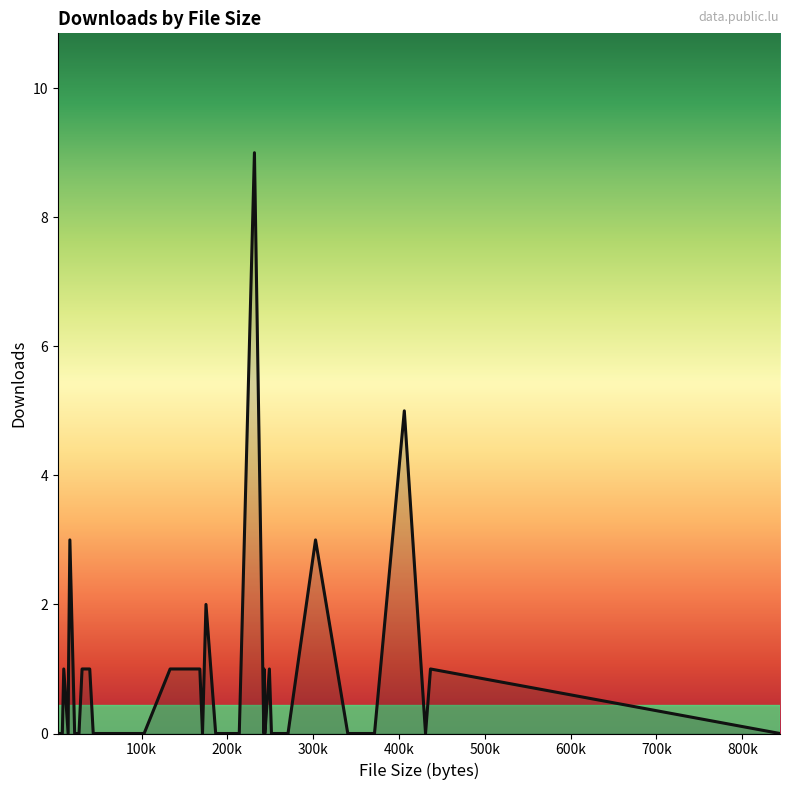

What is the maximum value shown in the chart?

9